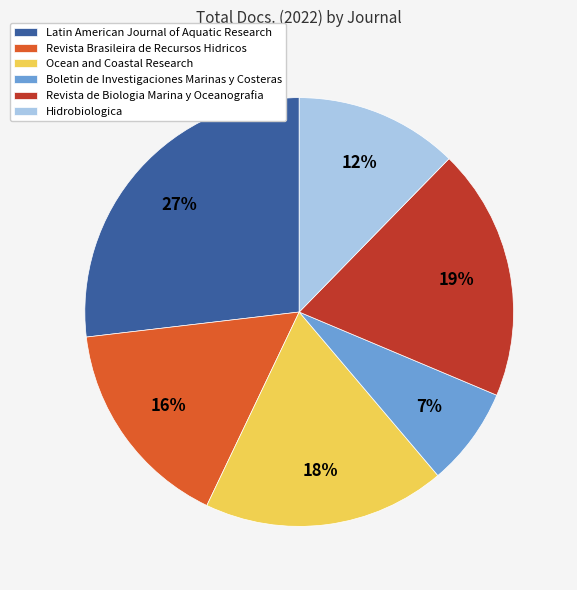

Which has a higher value, Ocean and Coastal Research or Revista Brasileira de Recursos Hidricos?

Ocean and Coastal Research